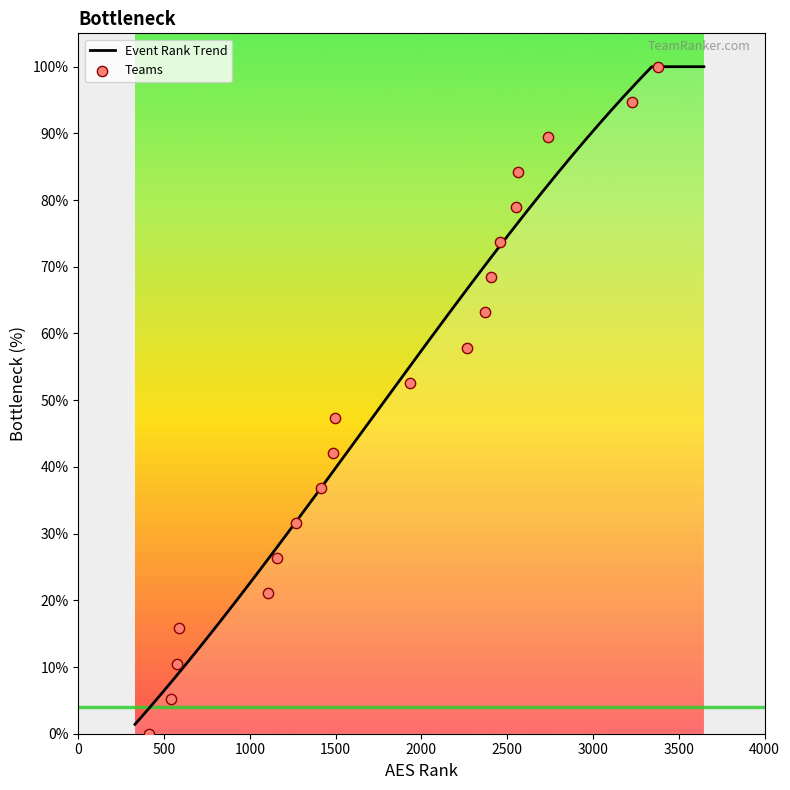

What is the change in value from 8 to 18?

+52.6